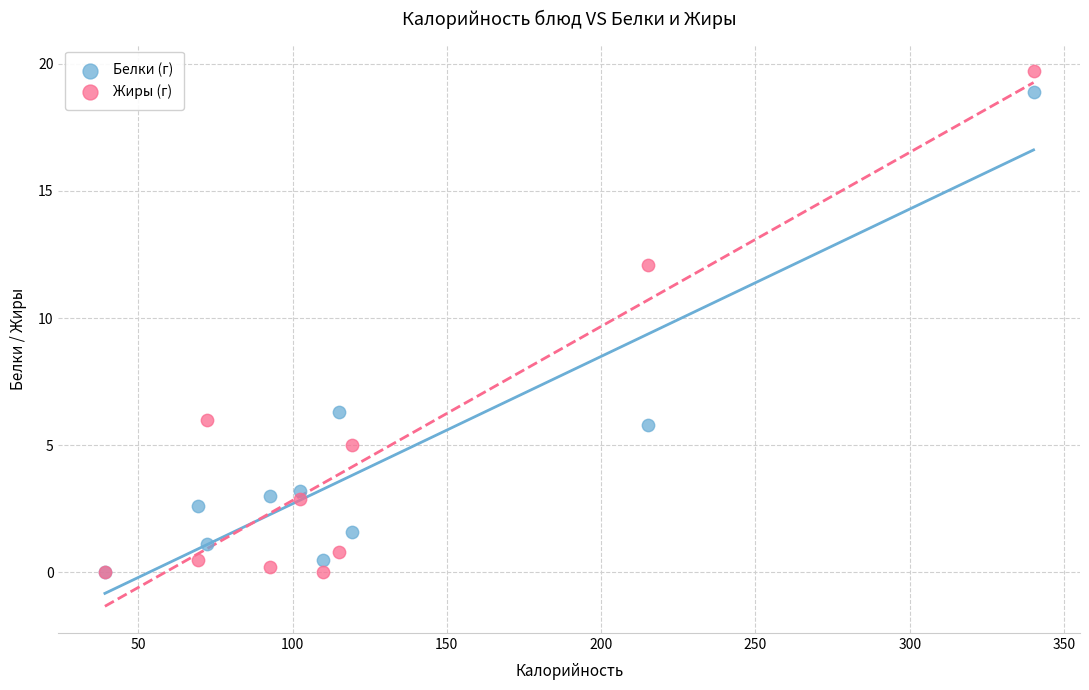

In the Белки (г) series, what Y value is closest to 9?

6.3